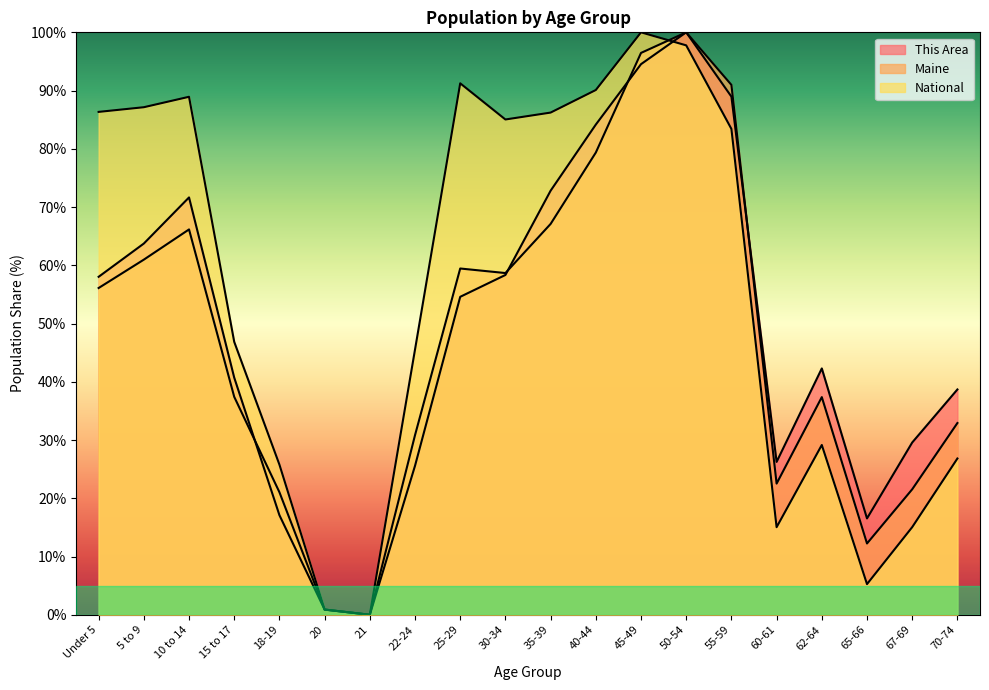

List the series in order of their peak value, lowest first.

This Area, Maine, National